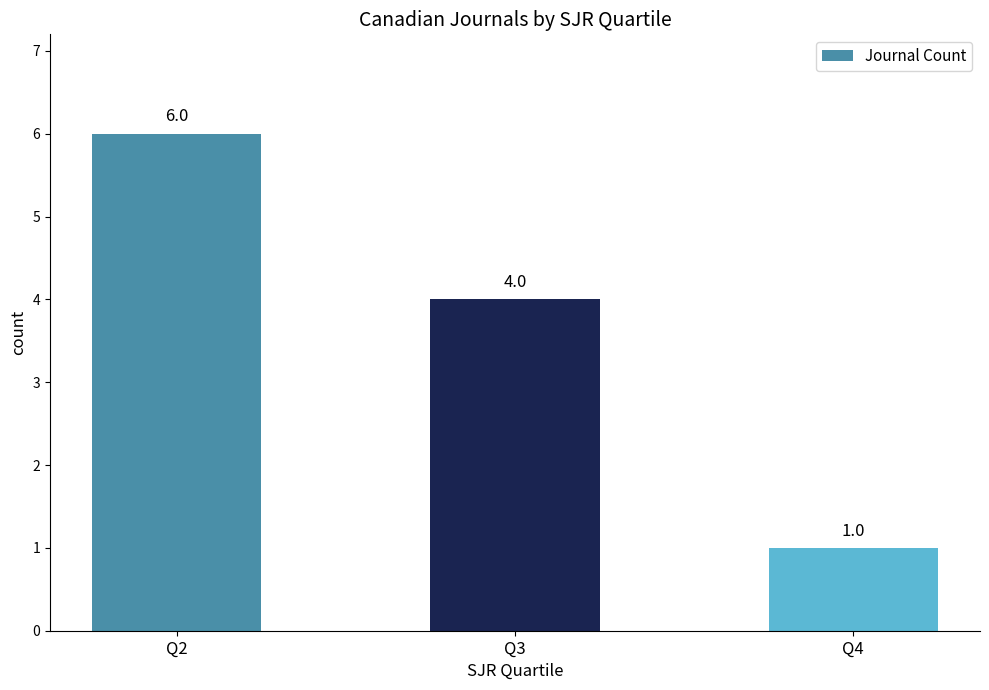

How many distinct data groups are displayed?

1